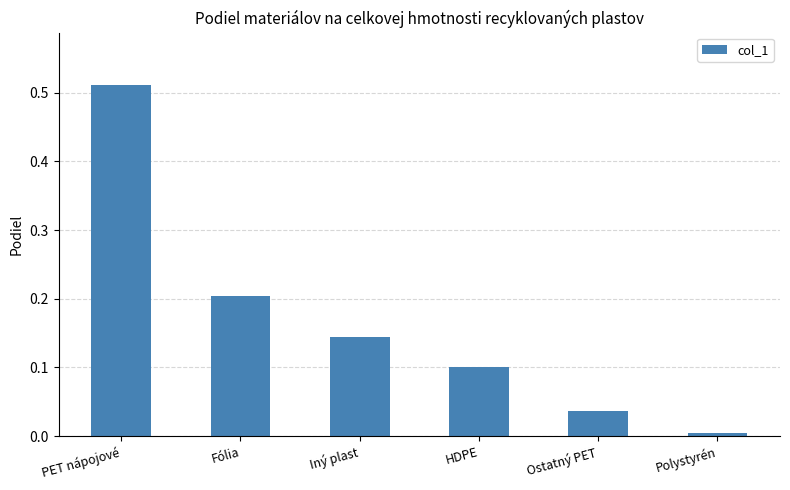

List the labels in order of value, largest first.

PET nápojové, Fólia, Iný plast, HDPE, Ostatný PET, Polystyrén